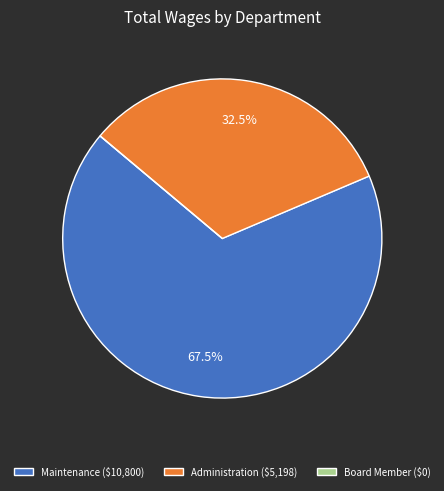

True or false: Administration accounts for 46% of the total.

False